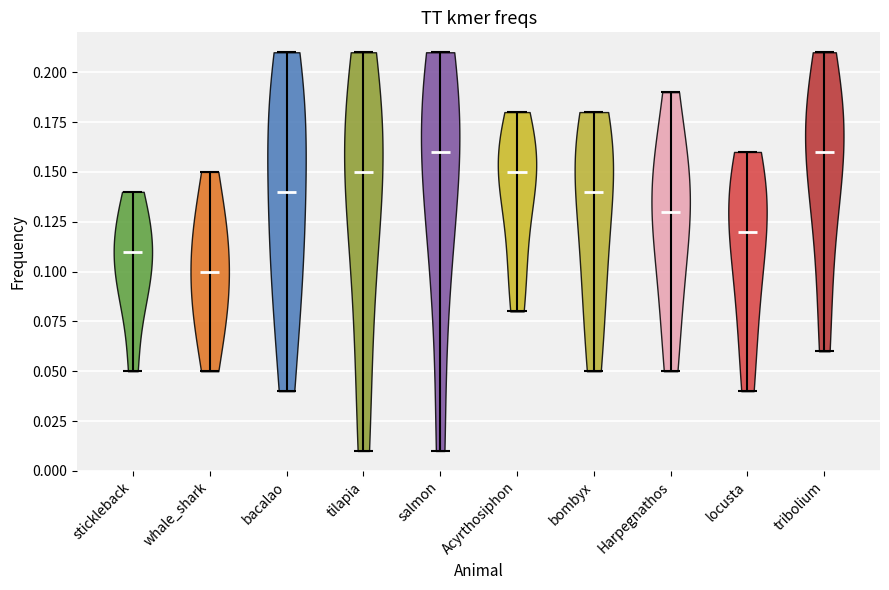

Where does the median line of the violin for stickleback sit on the y-axis? The values are not printed on the chart, so give them approximately, as read against the axis.

0.11